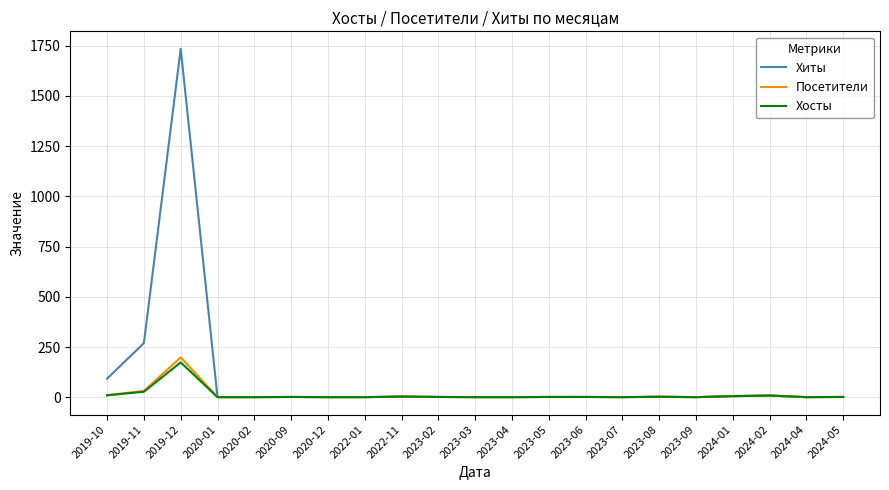

Which series has the largest total across all categories?

Хиты